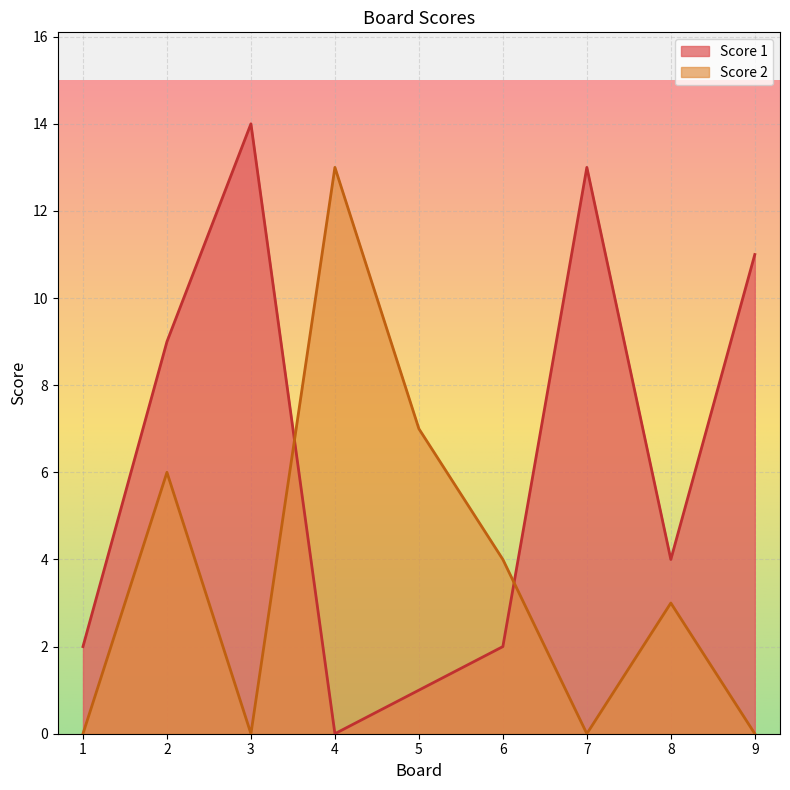

What is the total value across all series at 3?

14